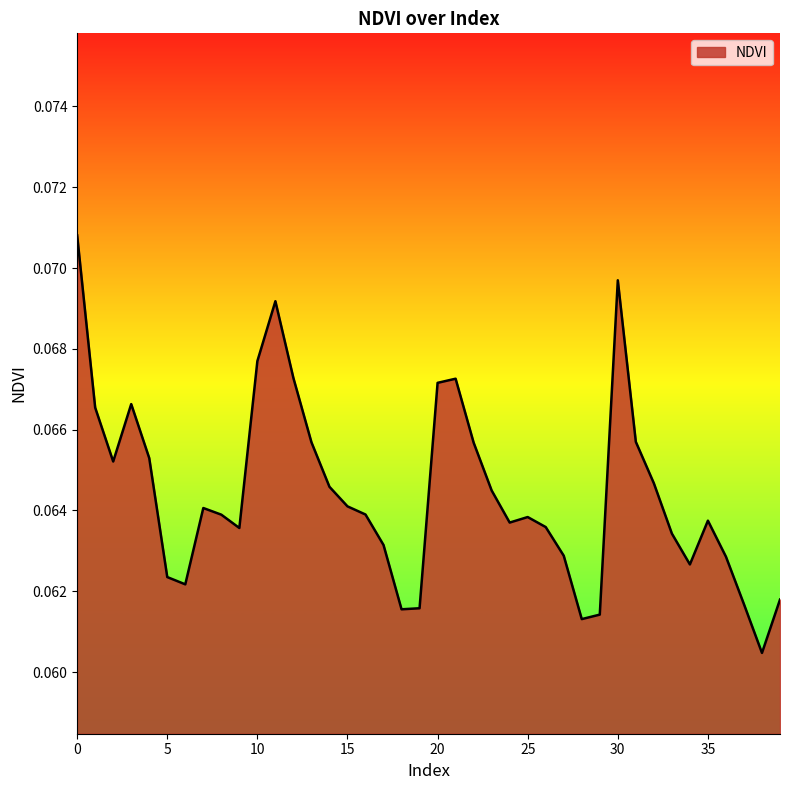

What is the smallest value displayed?

0.1